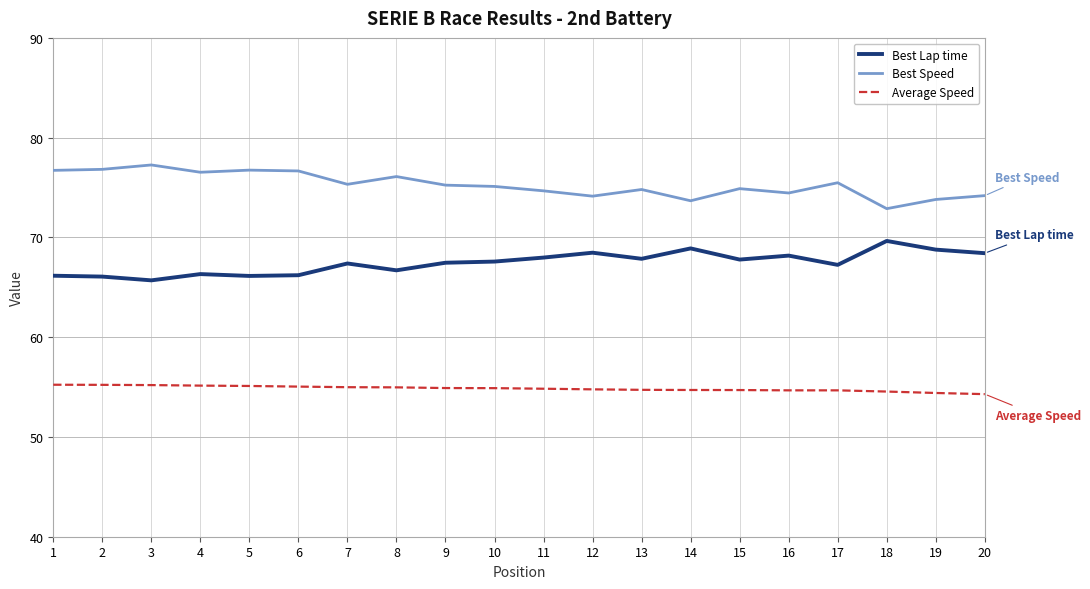

Rank the series by their maximum value, from lowest to highest.

Average Speed, Best Lap time, Best Speed